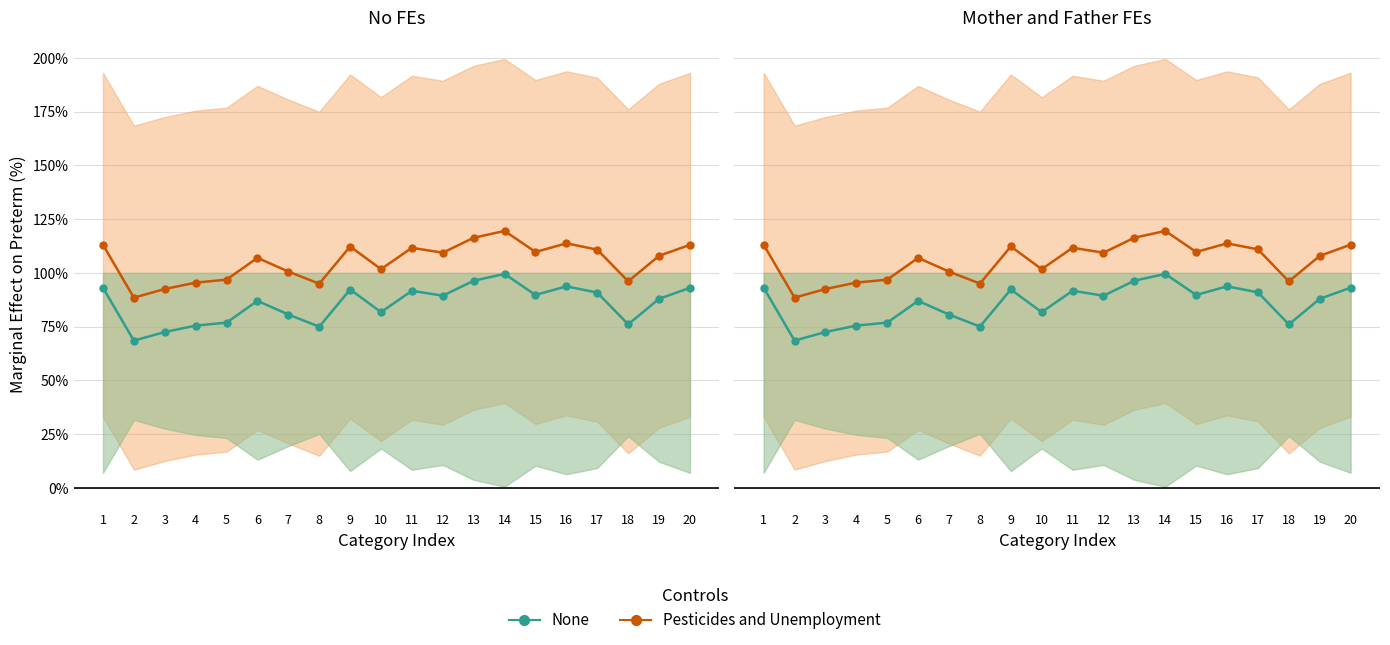

Reading left to right, list all the values displayed in this chart.

Pesticides and Unemployment: 1=113.0	2=88.5	3=92.5	4=95.5	5=96.8	6=106.9	7=100.6	8=95.0	9=112.2	10=101.7	11=111.6	12=109.4	13=116.3	14=119.5	15=109.7	16=113.7	17=110.9	18=96.0	19=107.9	20=113.1
None: 1=93.0	2=68.5	3=72.5	4=75.5	5=76.8	6=86.9	7=80.6	8=75.0	9=92.2	10=81.7	11=91.6	12=89.4	13=96.3	14=99.5	15=89.7	16=93.7	17=90.9	18=76.0	19=87.9	20=93.1